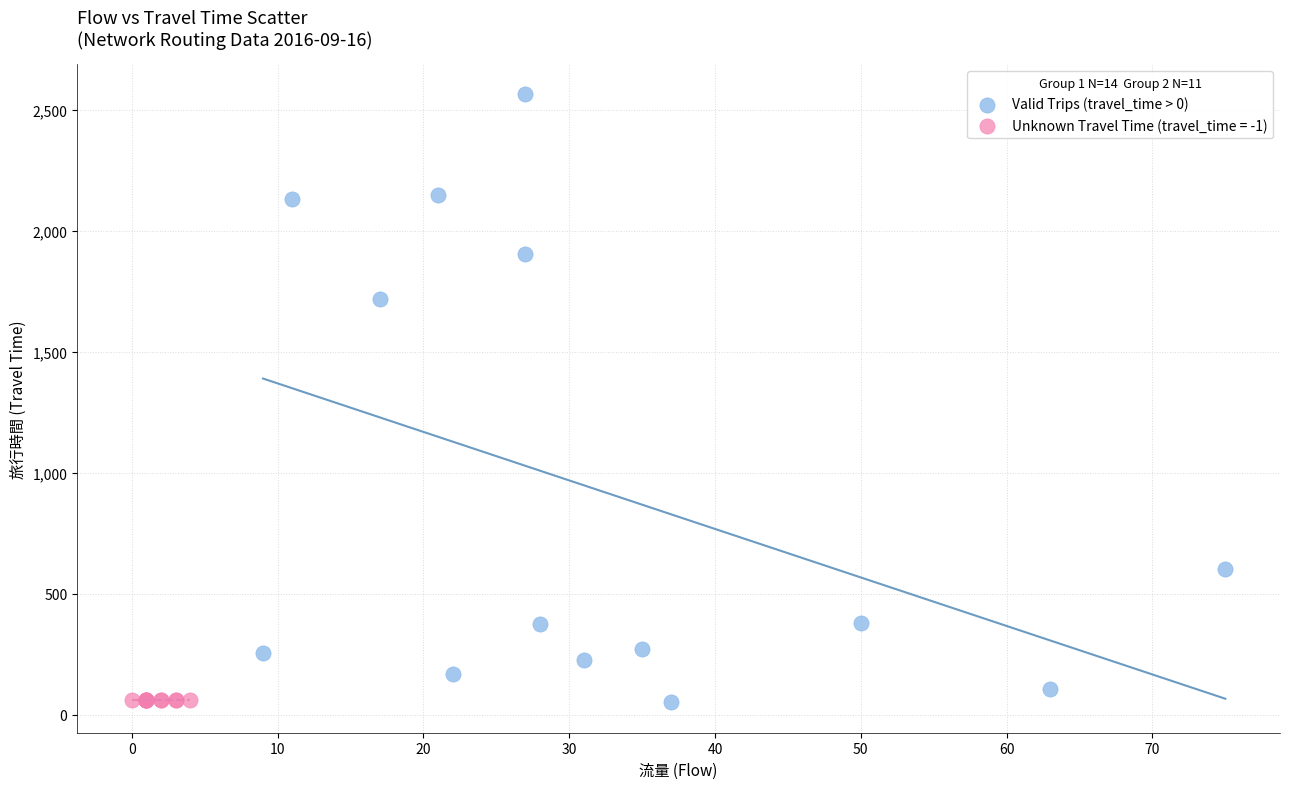

What are all the series names shown in the legend?

Valid Trips (travel_time > 0), Unknown Travel Time (travel_time = -1)